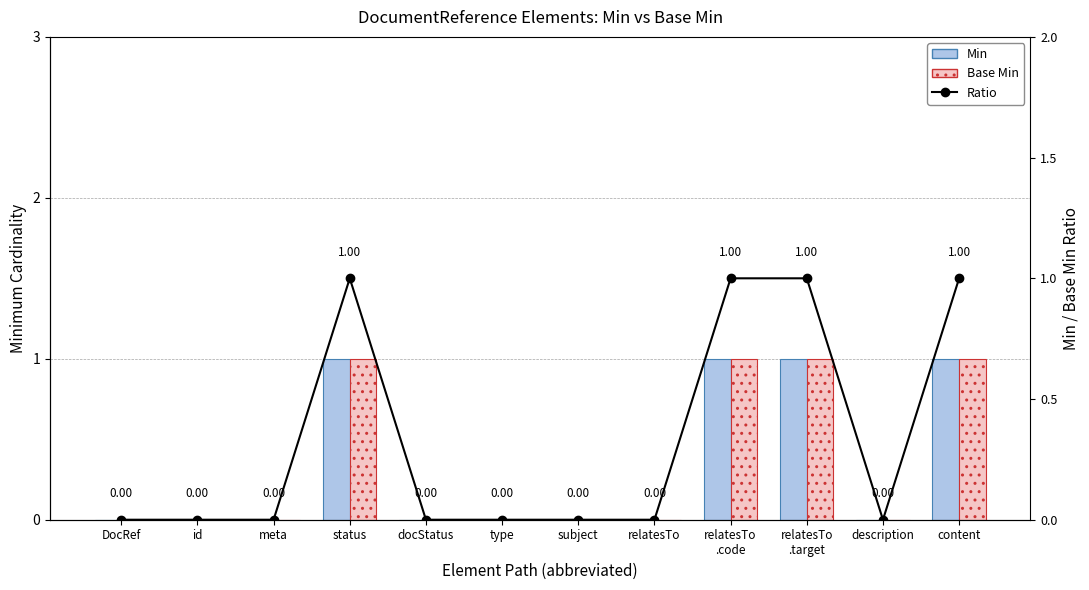

Reading left to right, extract all data points from this chart.

Min: 0	0	0	1	0	0	0	0	1	1	0	1
Base Min: 0	0	0	1	0	0	0	0	1	1	0	1
Ratio: 0	0	0	1	0	0	0	0	1	1	0	1